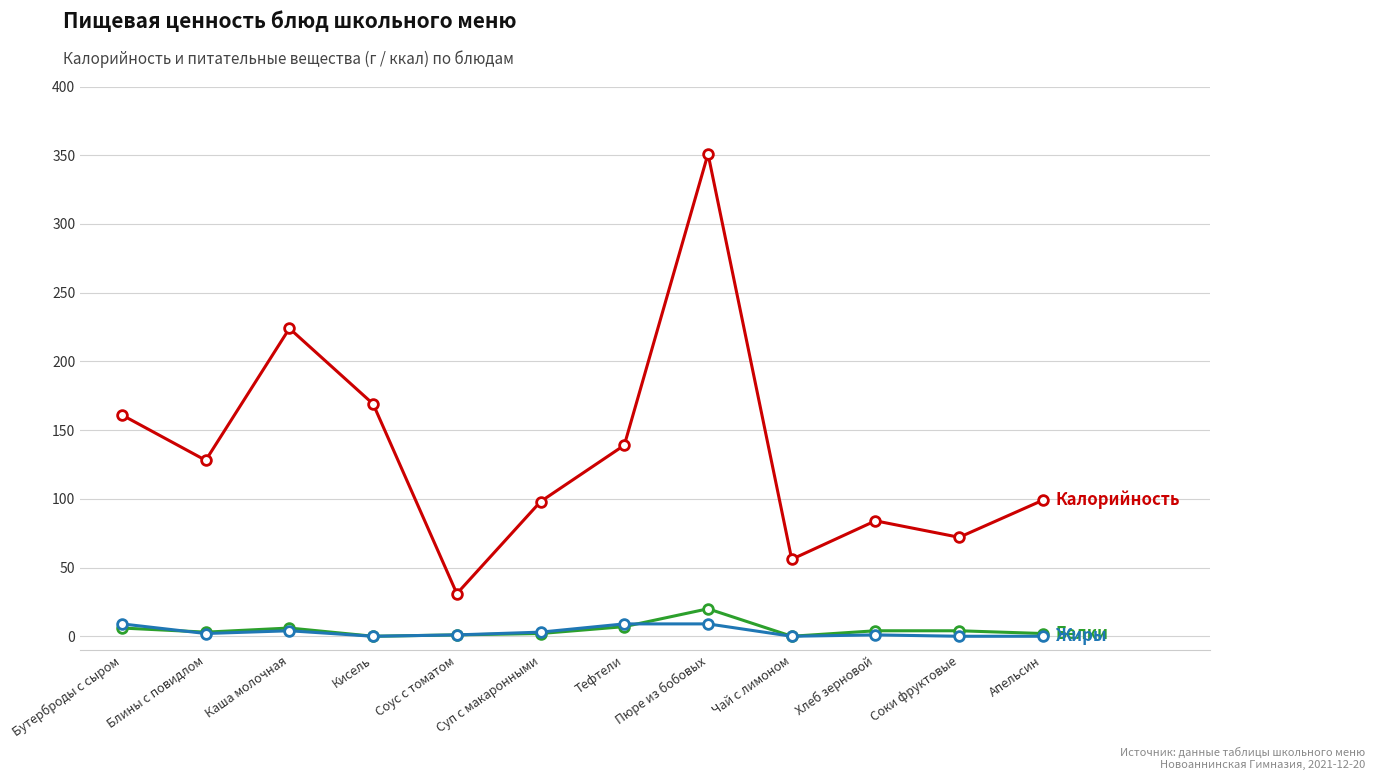

What is the label of the 1st point from the left?

Бутерброды с сыром